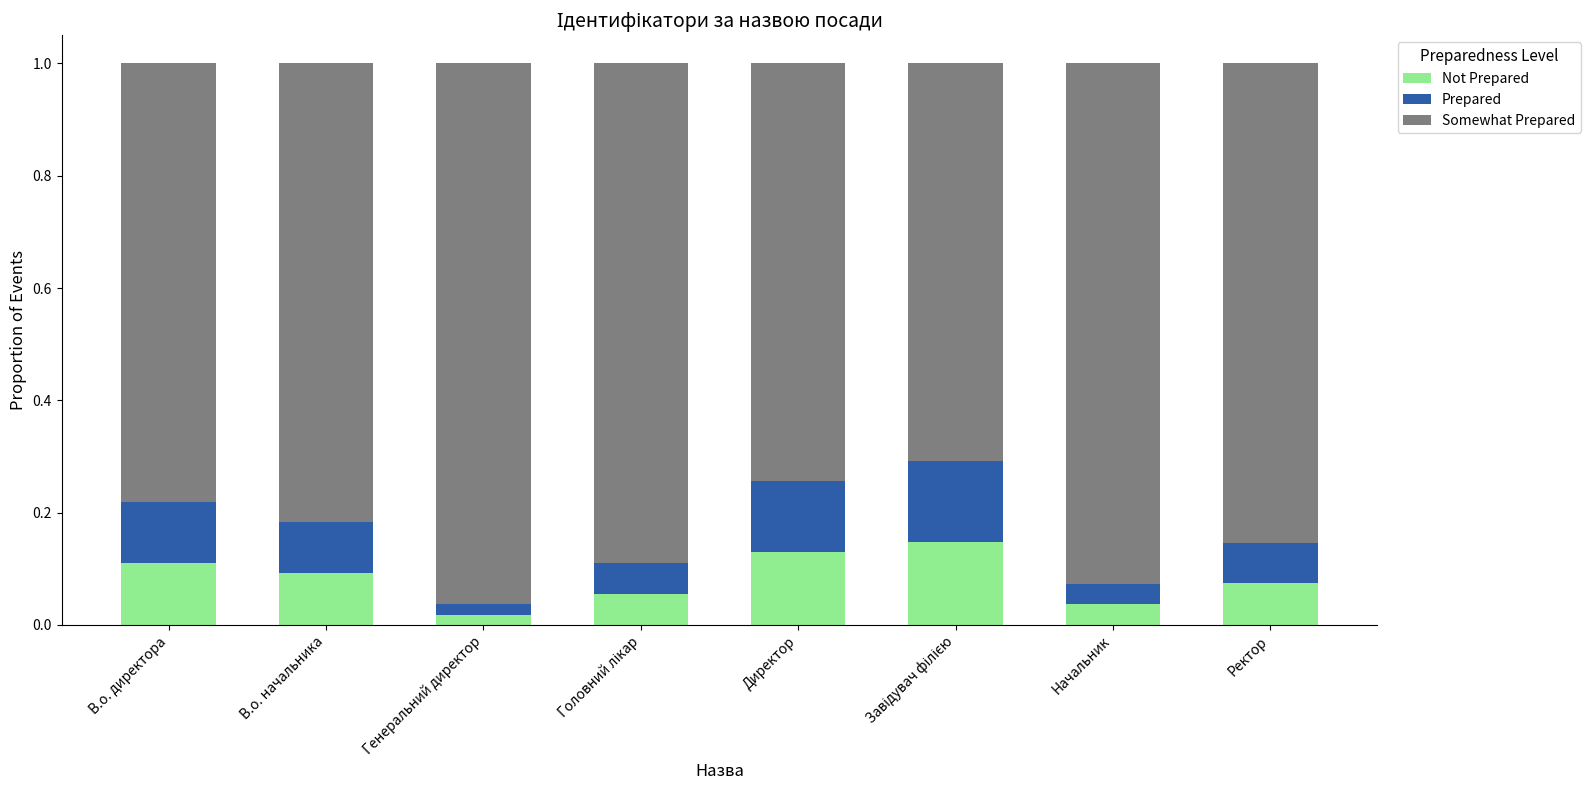

What are all the series names shown in the legend?

Not Prepared, Prepared, Somewhat Prepared